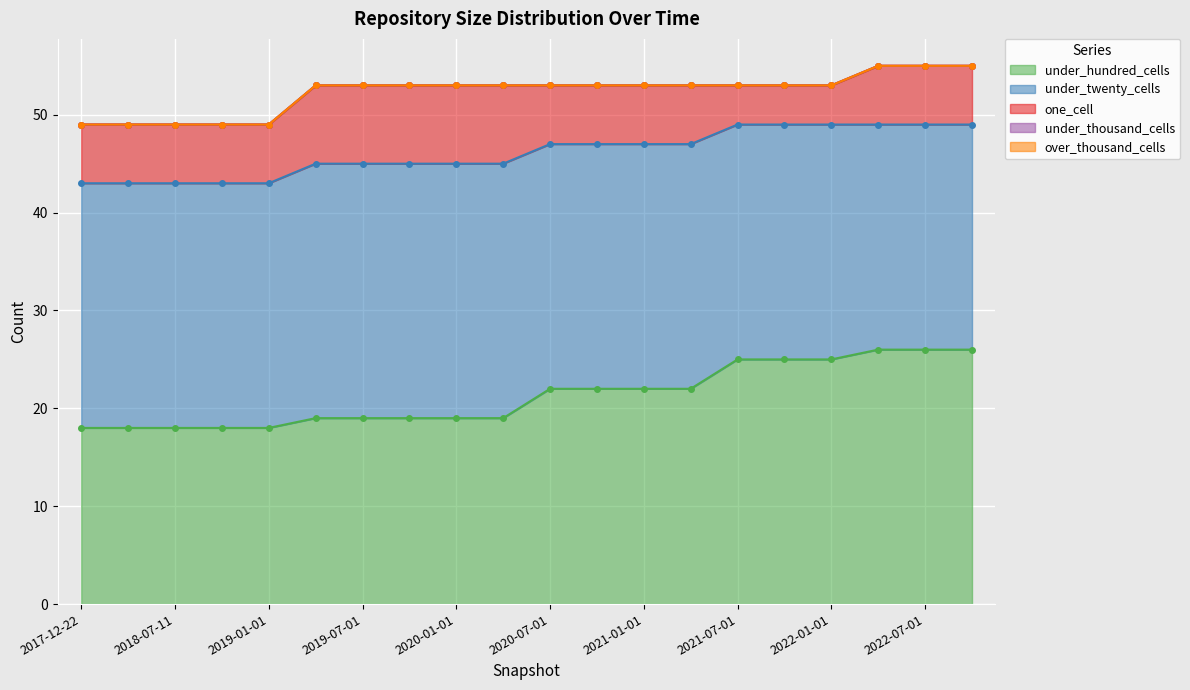

What are all the series names shown in the legend?

under_hundred_cells, under_twenty_cells, one_cell, under_thousand_cells, over_thousand_cells